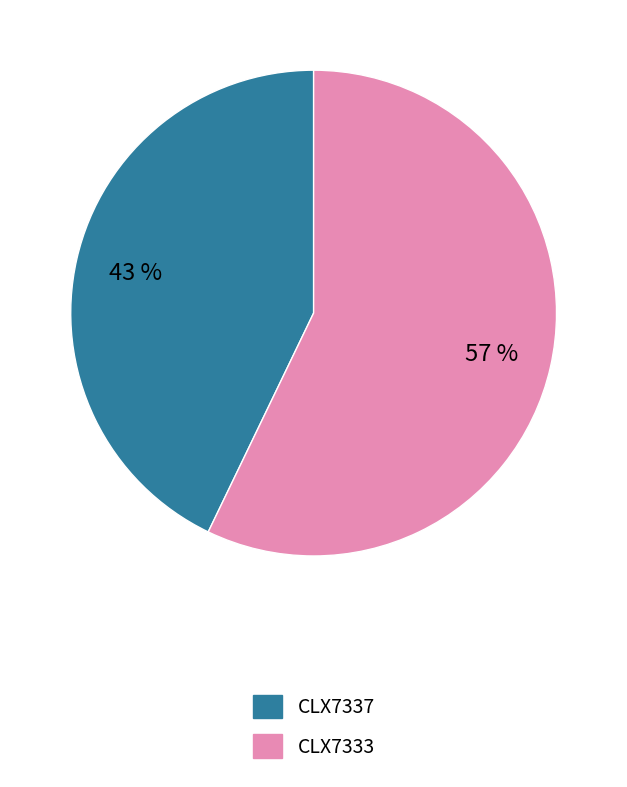

What percentage is the CLX7337 slice, to the nearest percent?

43%